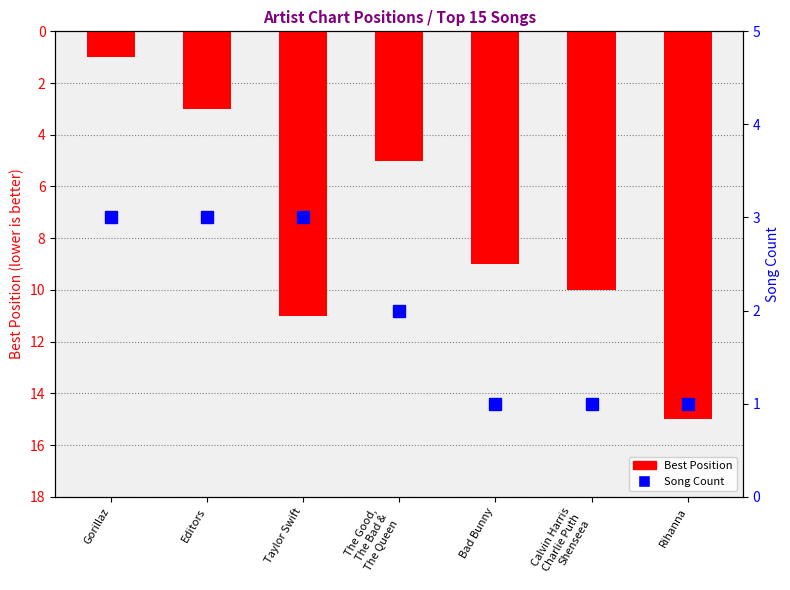

At which category does the chart reach its peak across all series?

Rihanna